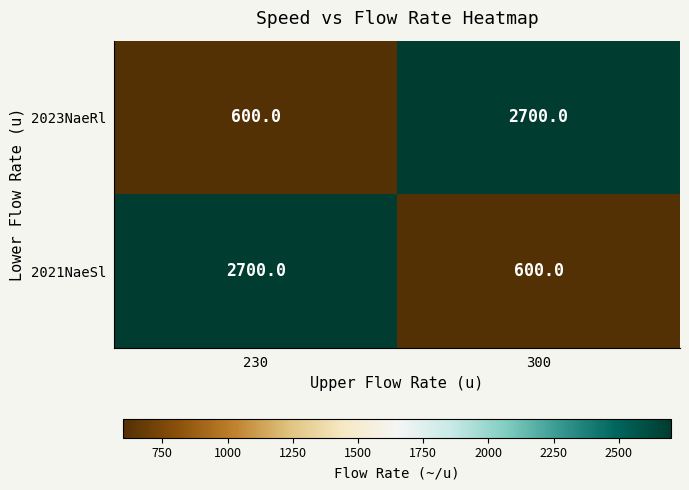

Is it true that 2023NaeRl equals 1291 at 300?

False